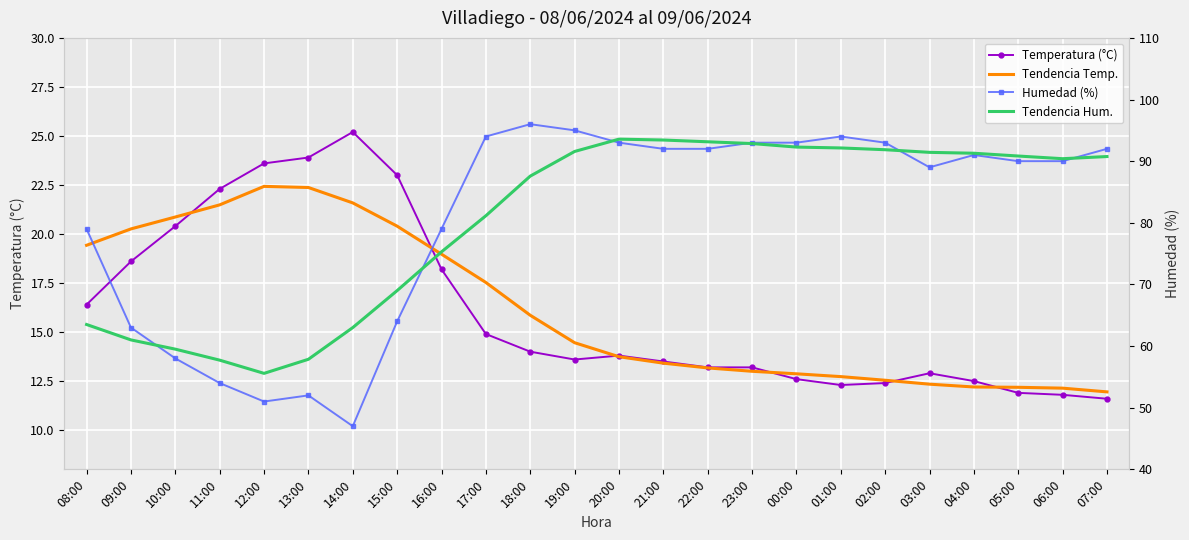

What is the label of the 21st point from the left?

04:00